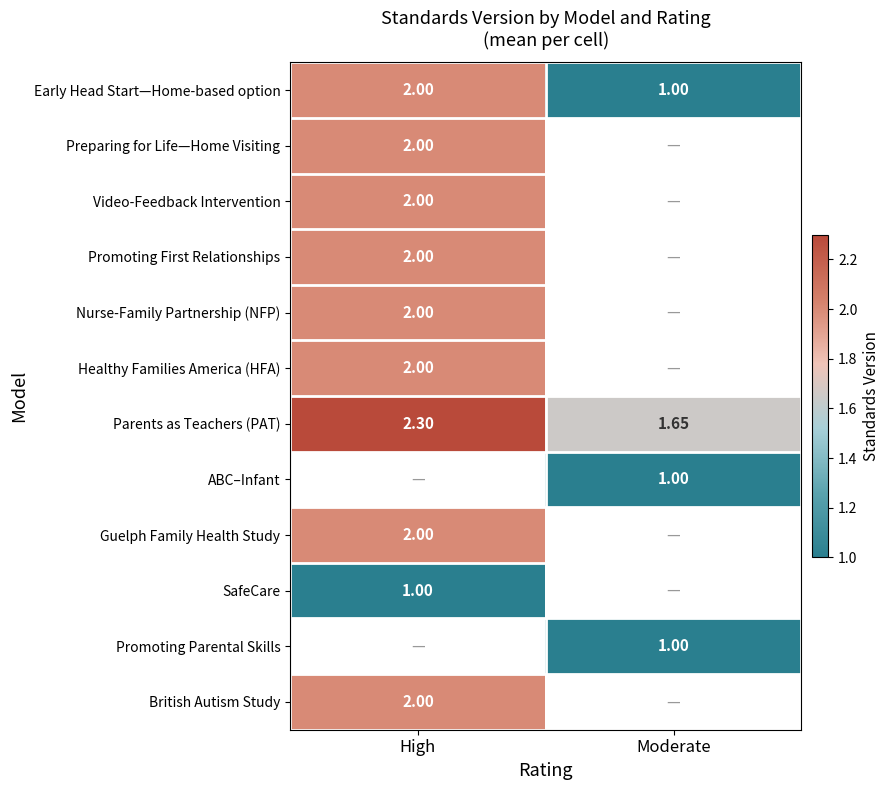

What is the greatest value displayed?

2.3